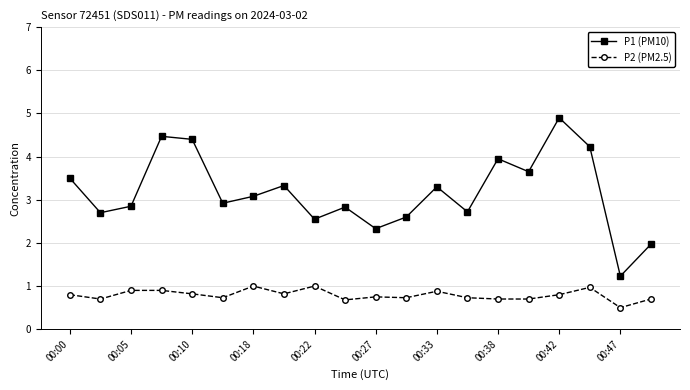

True or false: P2 (PM2.5) has more than 1 points higher than both neighbors.

True